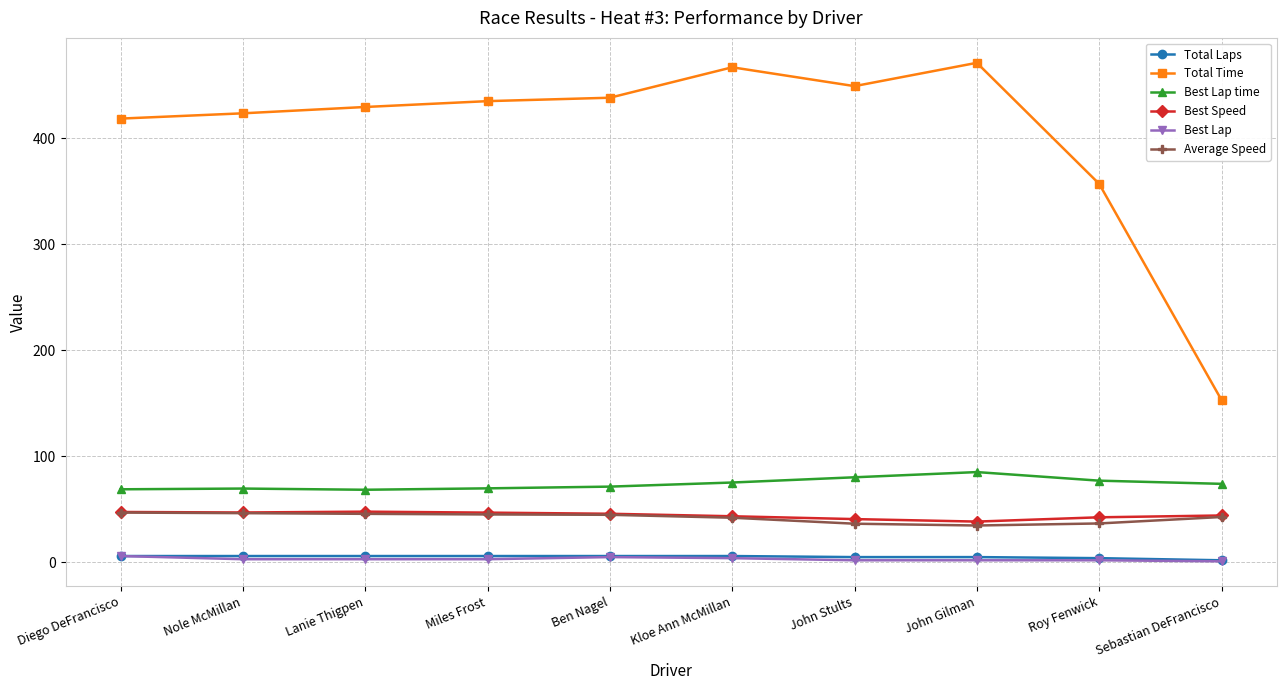

What are all the series names shown in the legend?

Total Laps, Total Time, Best Lap time, Best Speed, Best Lap, Average Speed